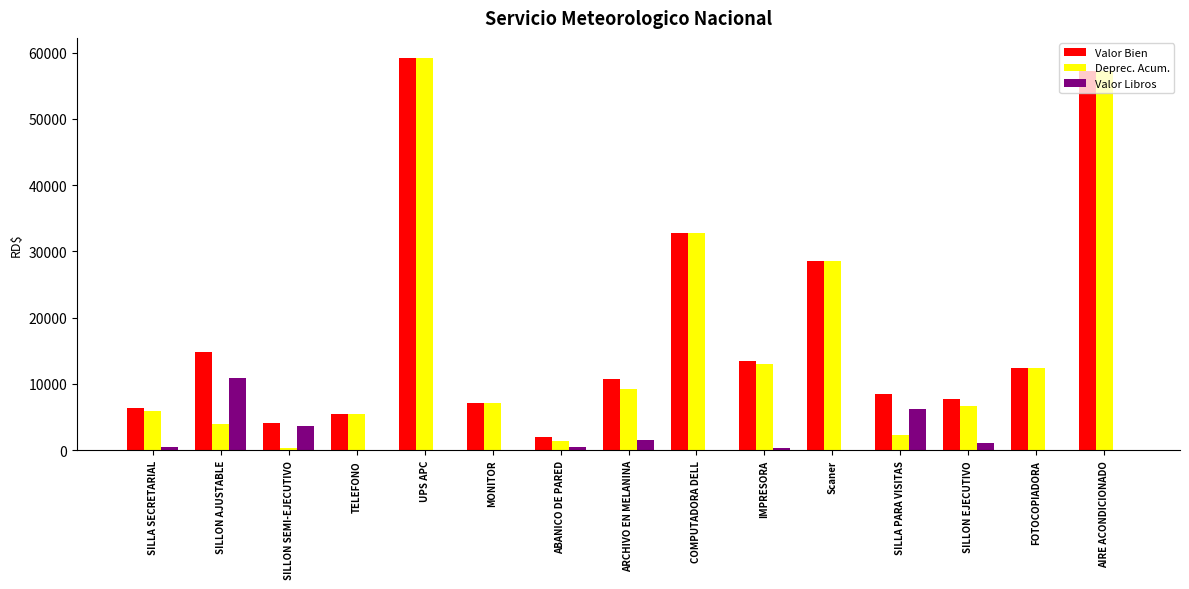

At which label does Valor Libros reach its peak?

SILLON AJUSTABLE